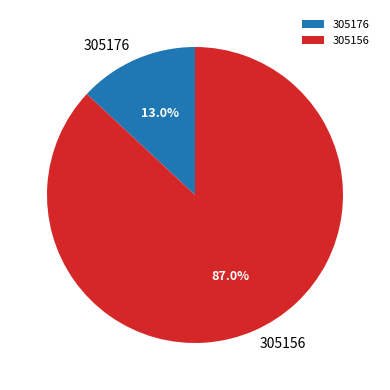

What is the total percentage of 305176 and 305156?

100.0%